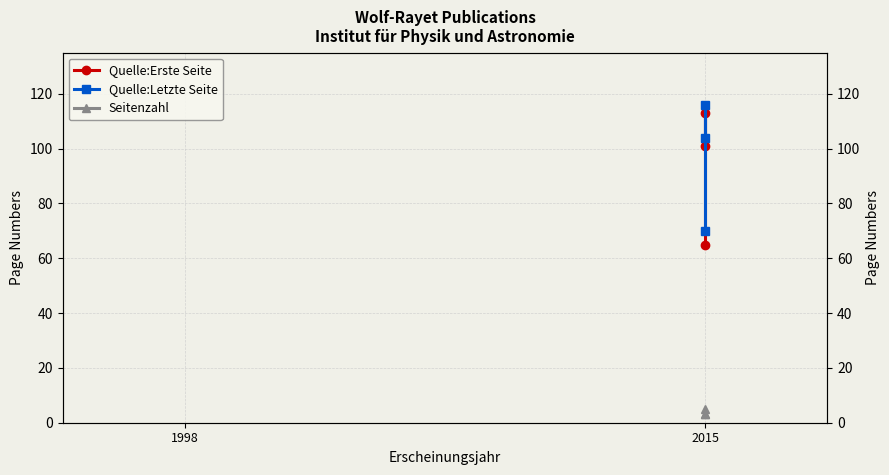

Which series has the largest range (max minus min)?

Quelle:Erste Seite